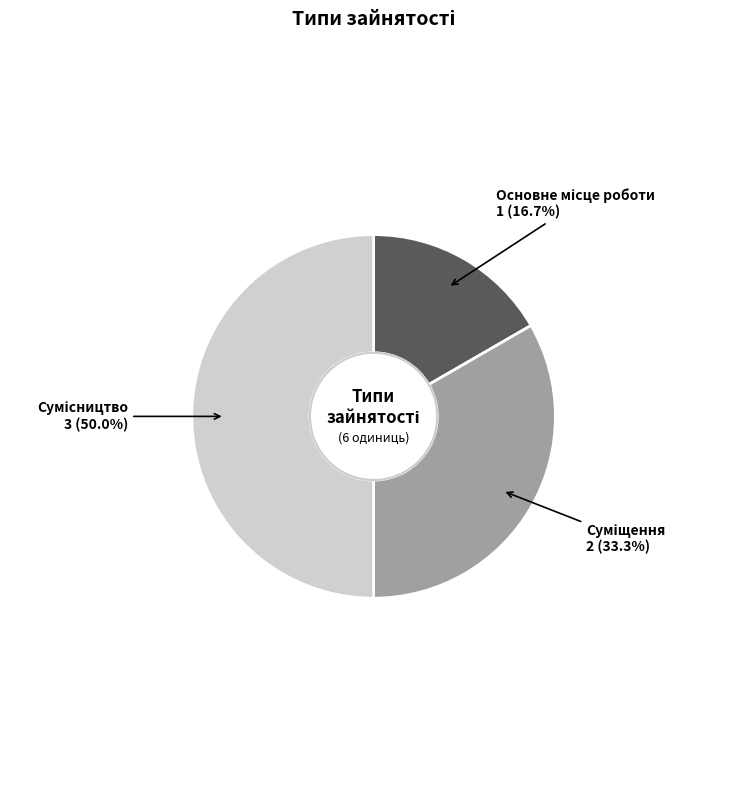

To the nearest percent, what portion does Сумісництво represent?

50%